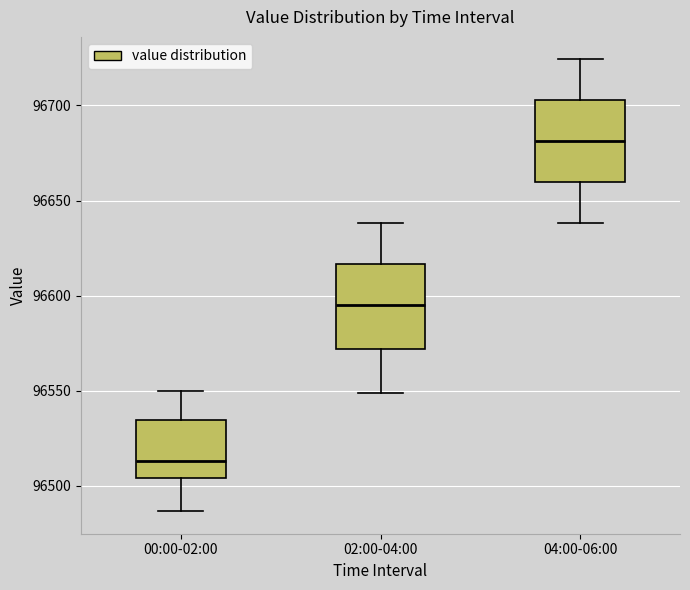

Where does the upper whisker of the box for 02:00-04:00 end on the y-axis? The values are not printed on the chart, so give them approximately, as read against the axis.

96640